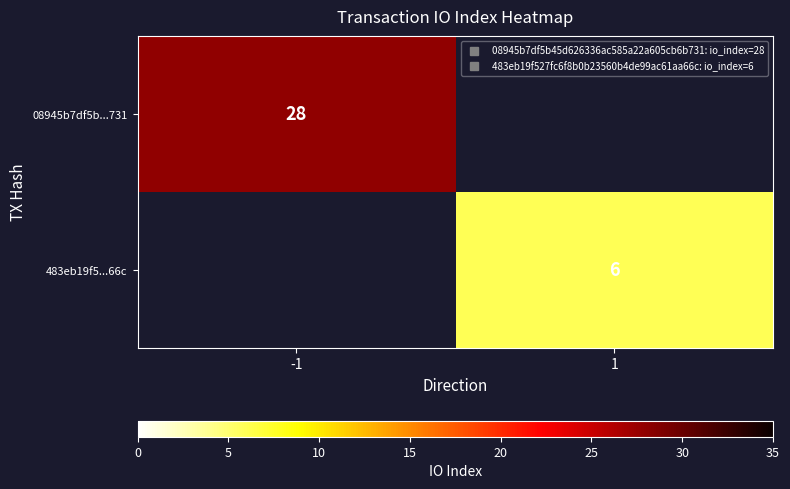

What is the minimum value shown in the chart?

6.0